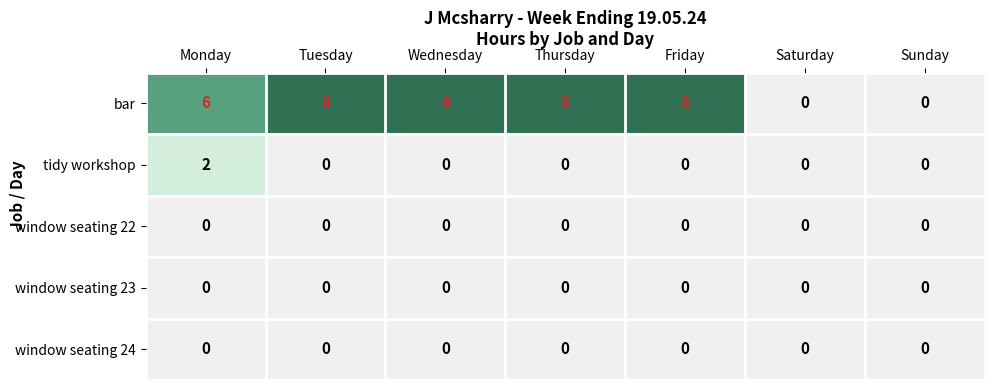

What is the difference between the highest and lowest values at Thursday?

8